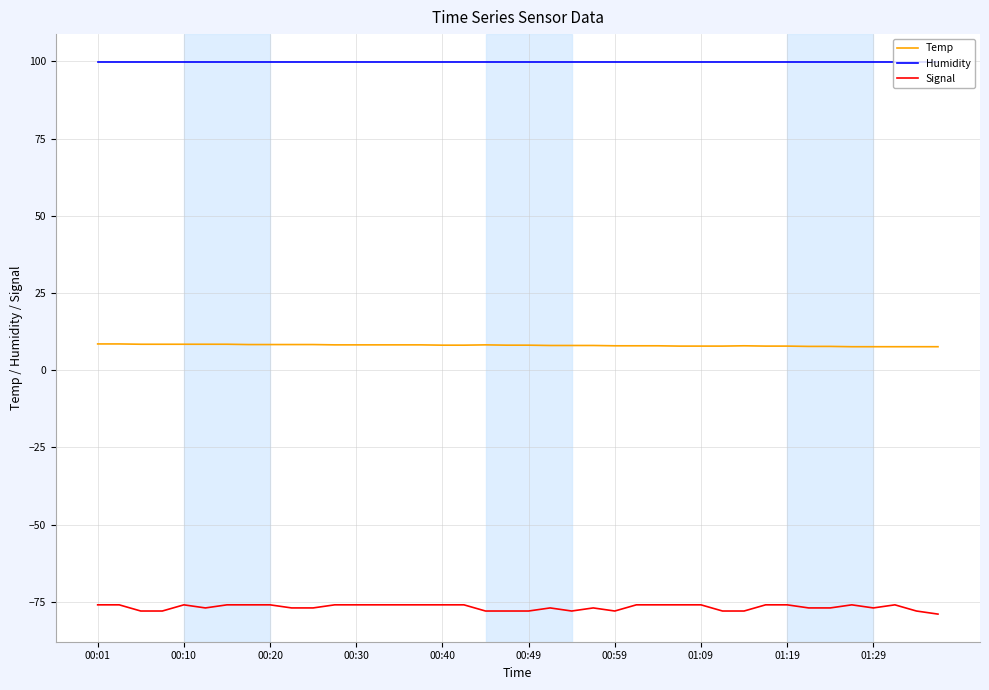

True or false: Signal and Humidity cross at least once.

False